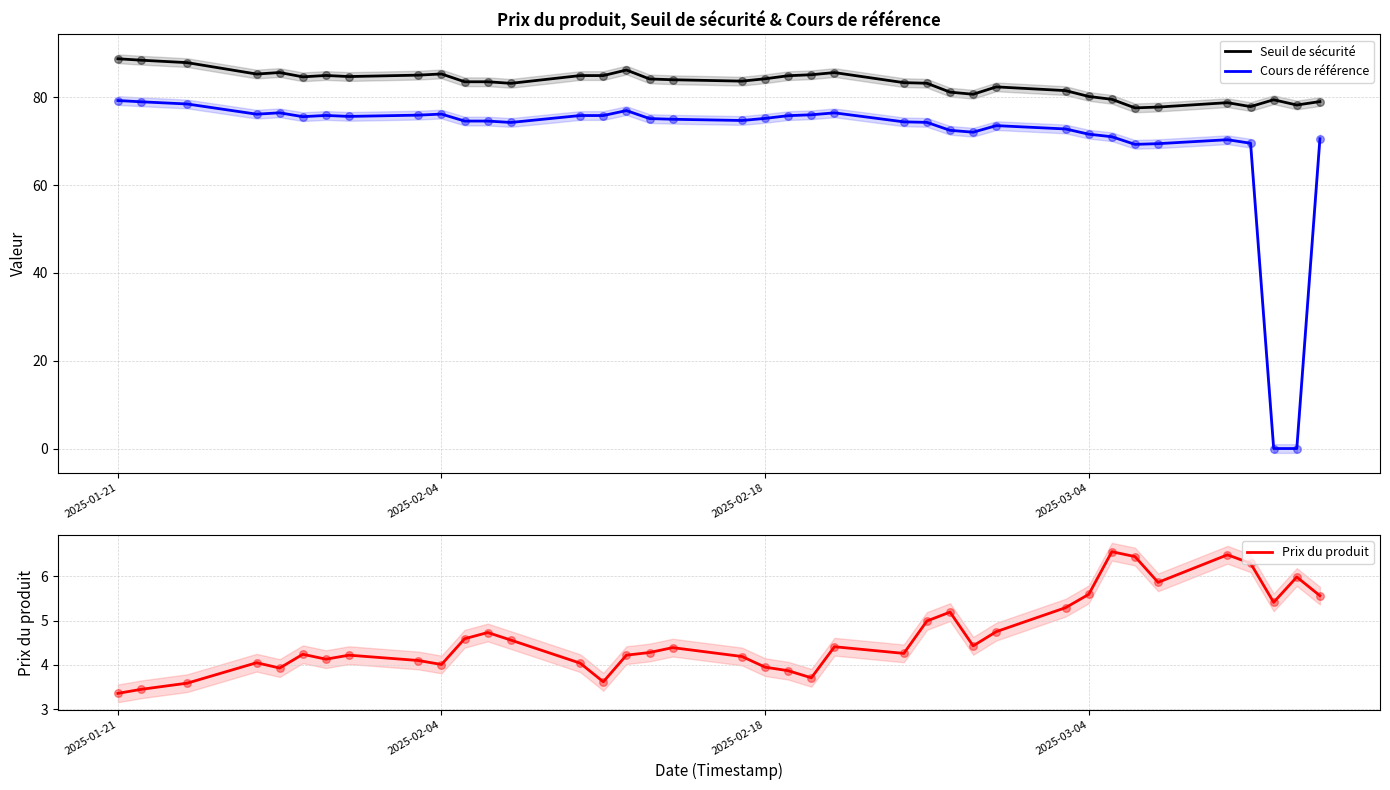

Which series contains the lowest Y value?

Cours de référence